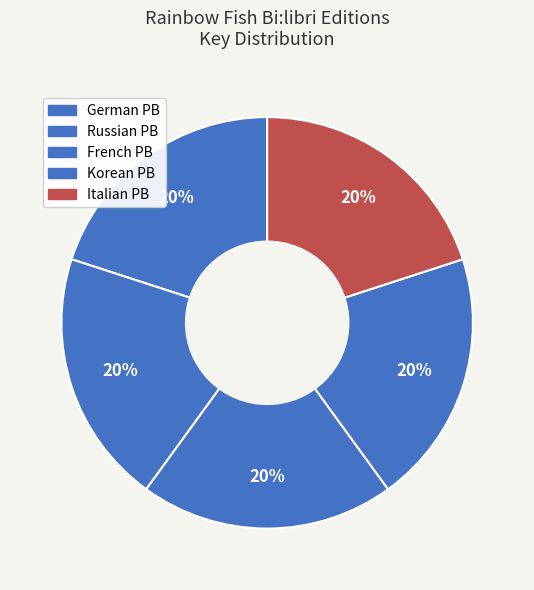

Which slice is the smallest?

German PB